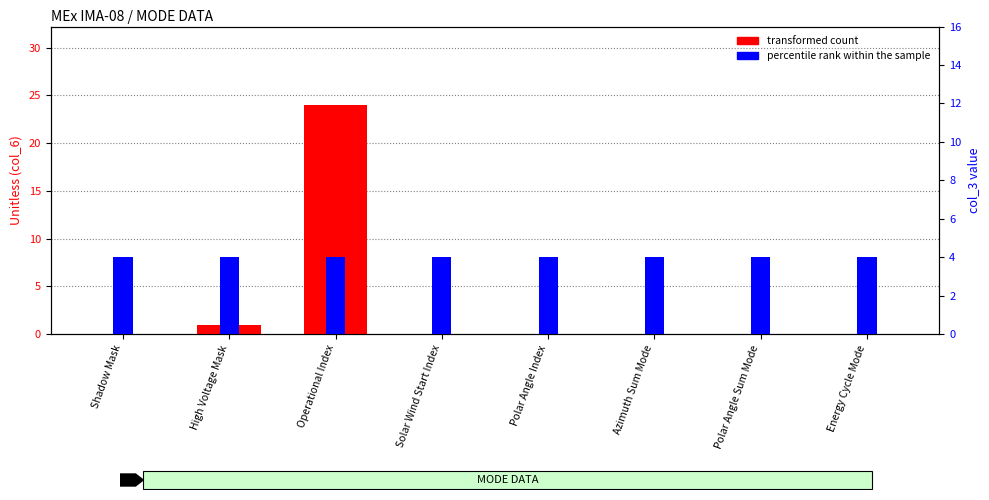

Does the chart contain stacked bars?

No